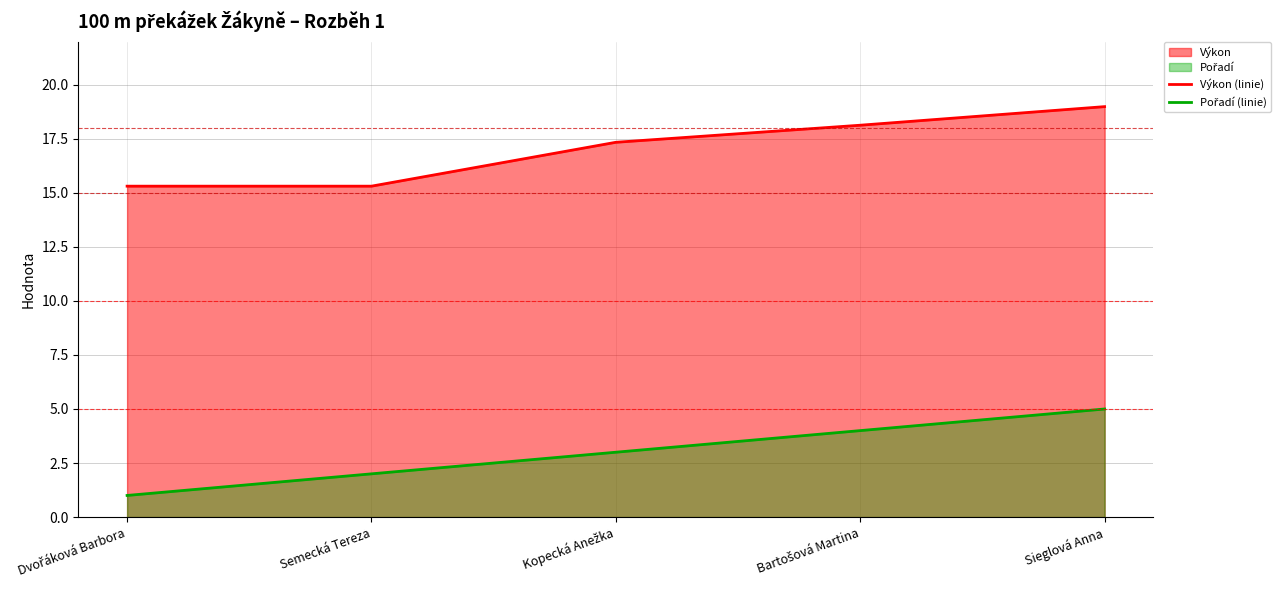

What is the label of the 4th point from the right?

Semecká Tereza